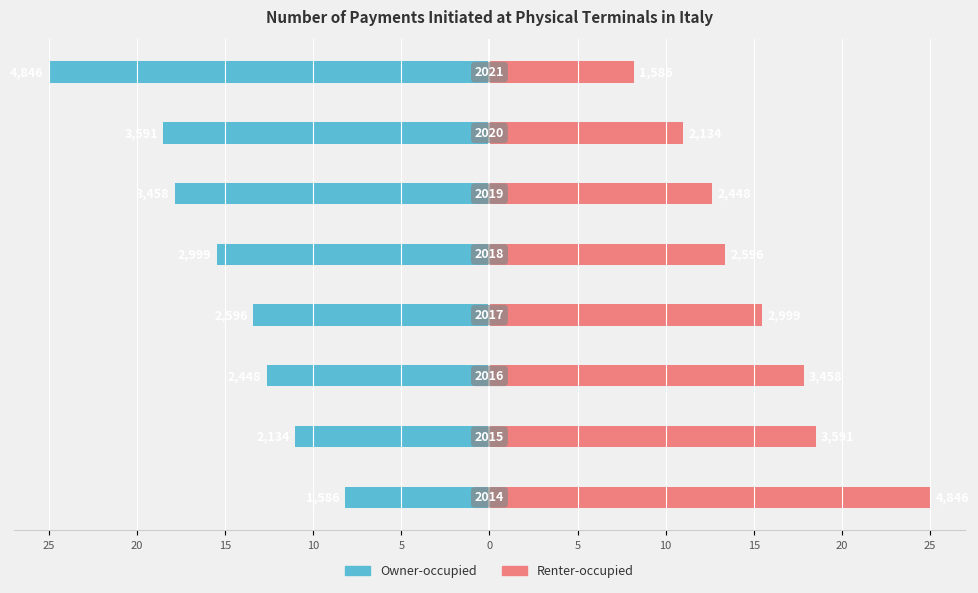

Is it true that Owner-occupied equals -11.0 at 20?

True